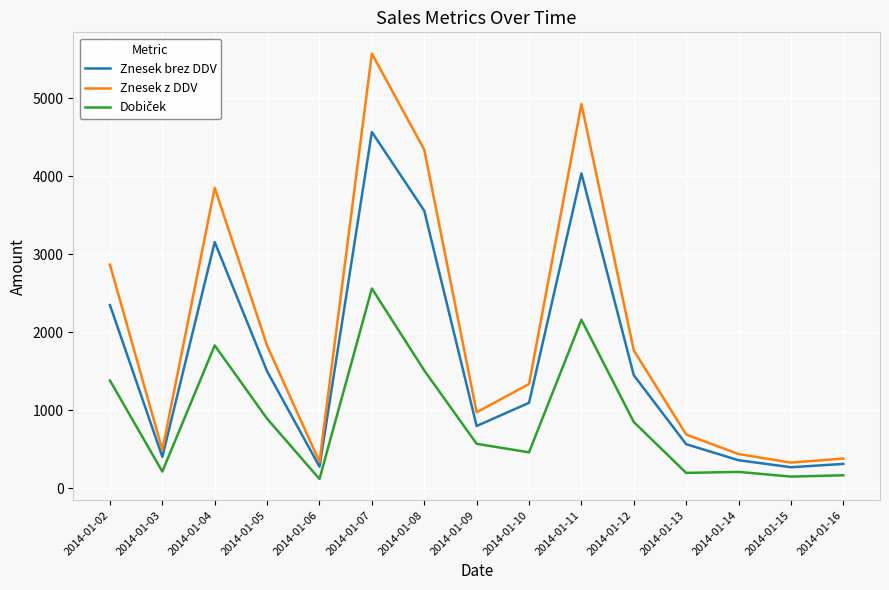

What is the greatest value displayed?

5575.4